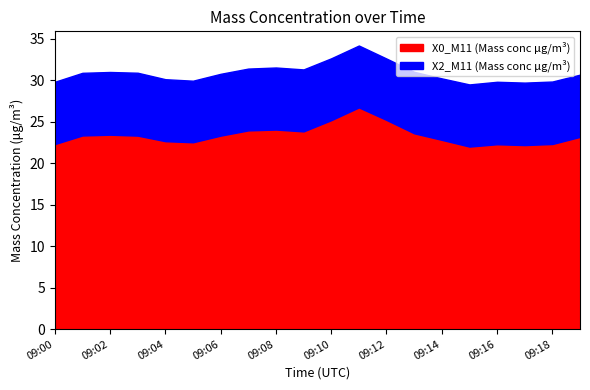

True or false: X2_M11 (Mass conc μg/m³) and X0_M11 (Mass conc μg/m³) intersect in this chart.

False